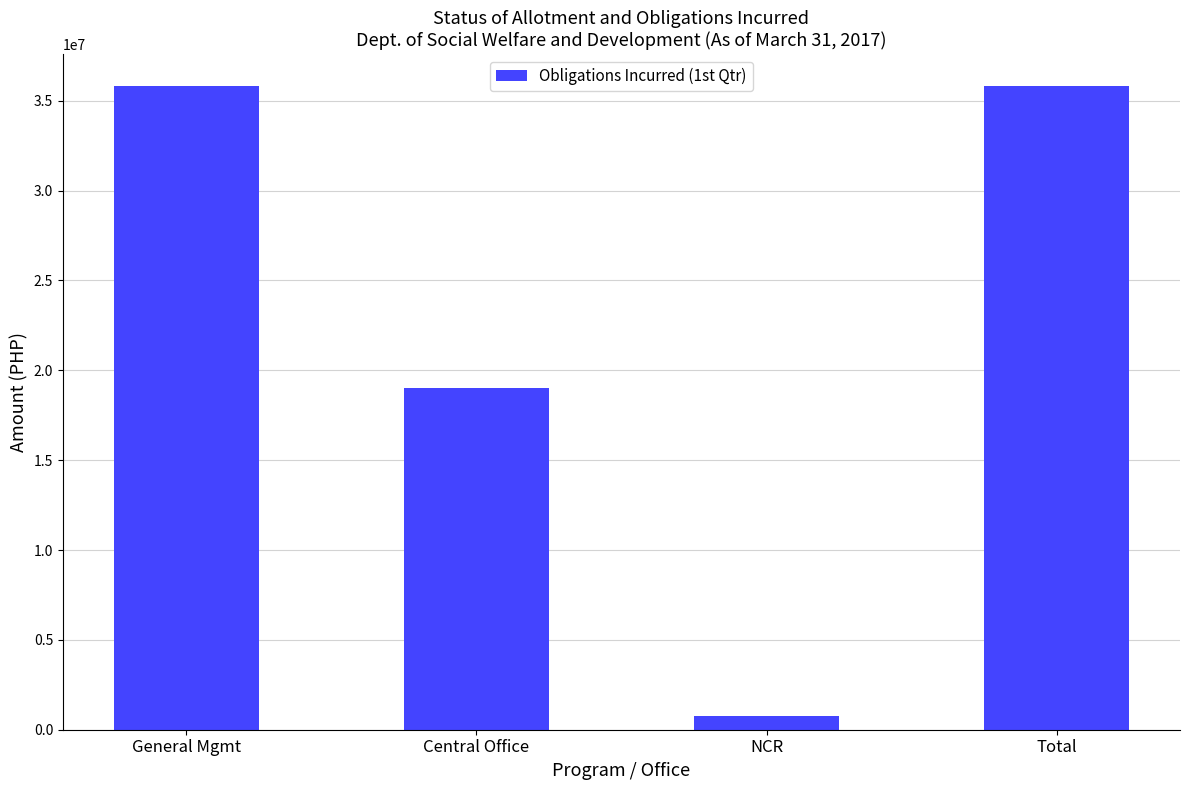

What is the minimum value shown in the chart?

789296.1